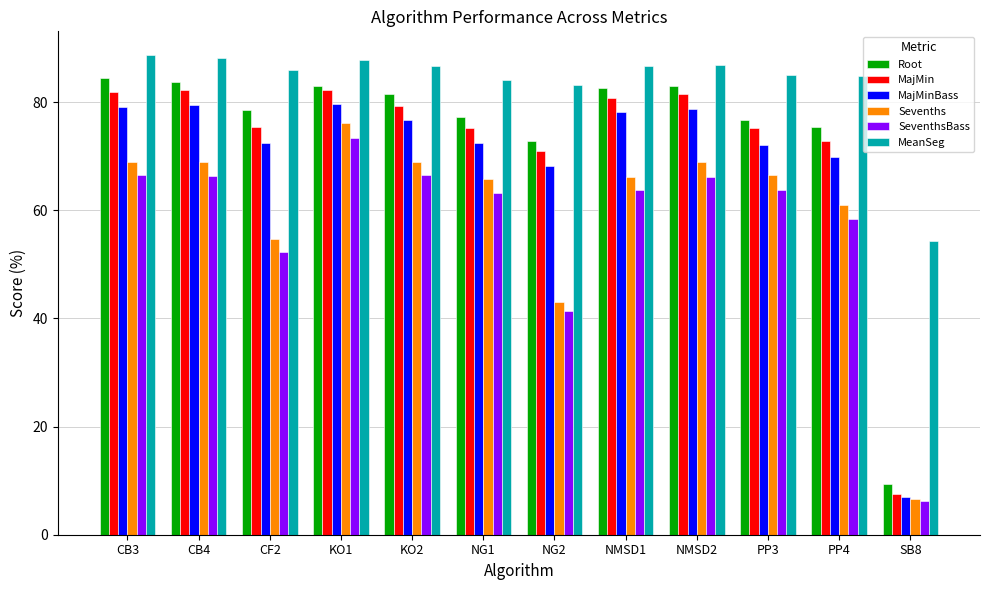

What is the difference between the Sevenths values at PP3 and CB4?

2.4